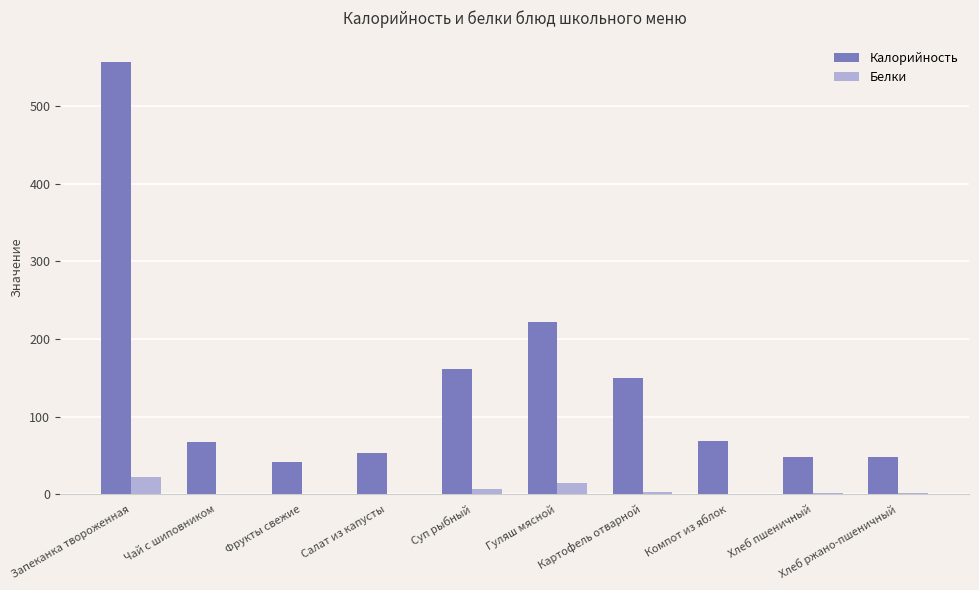

Is it true that Калорийность equals 83.3 at Хлеб ржано-пшеничный?

False